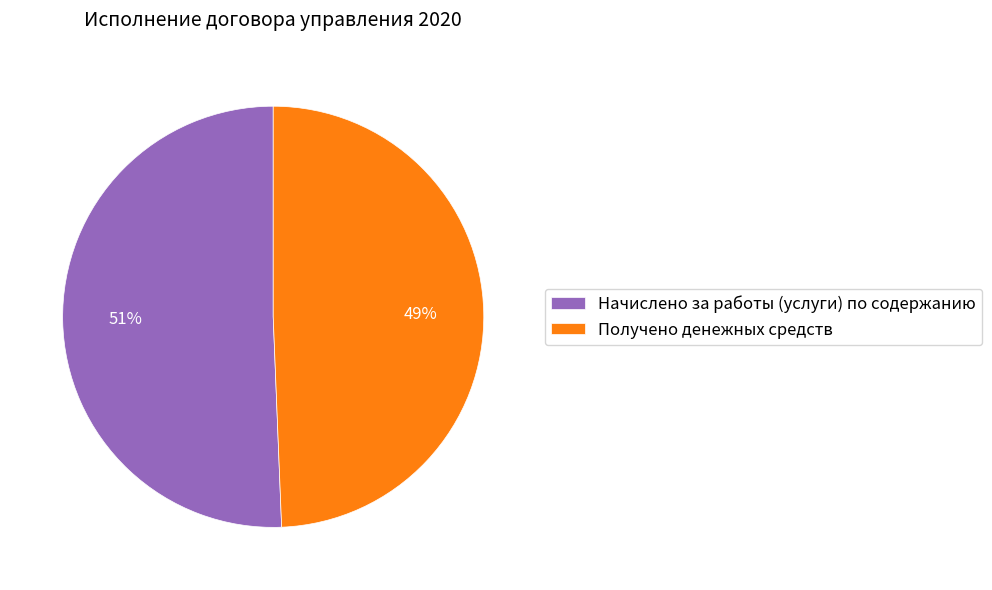

Which slice is the largest?

Начислено за работы (услуги) по содержанию